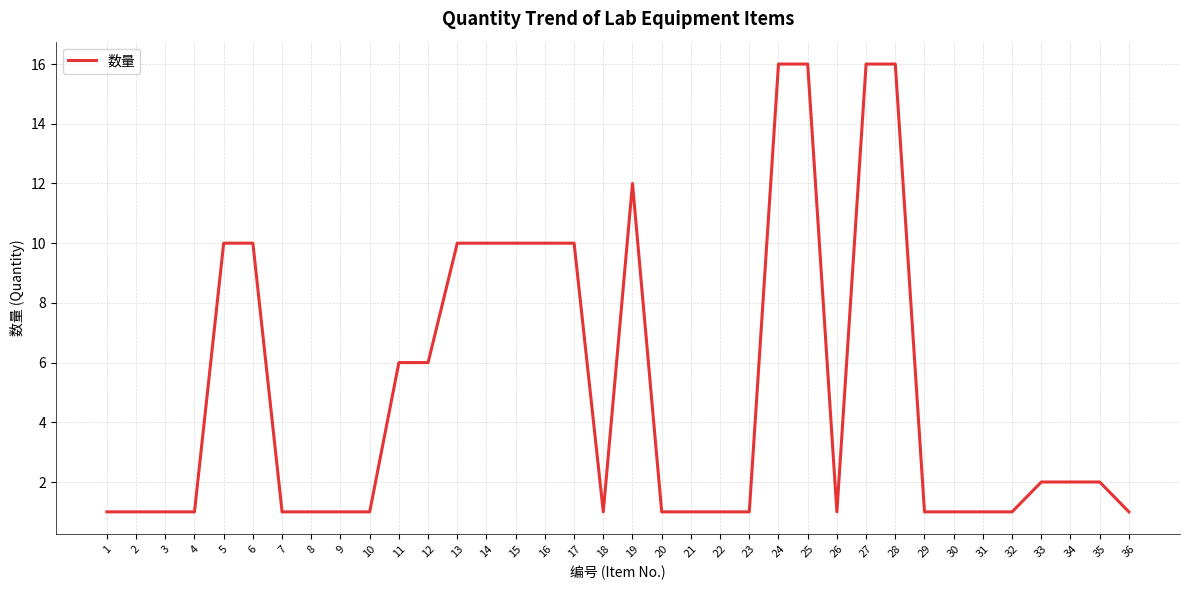

What is the sum of the values at 8 and 25?

17